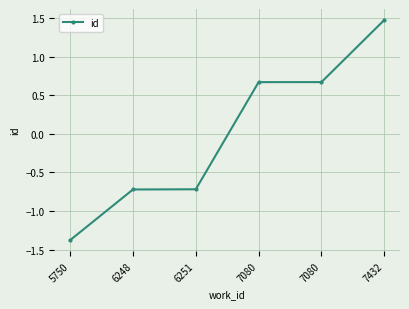

How many positive values are there?

3